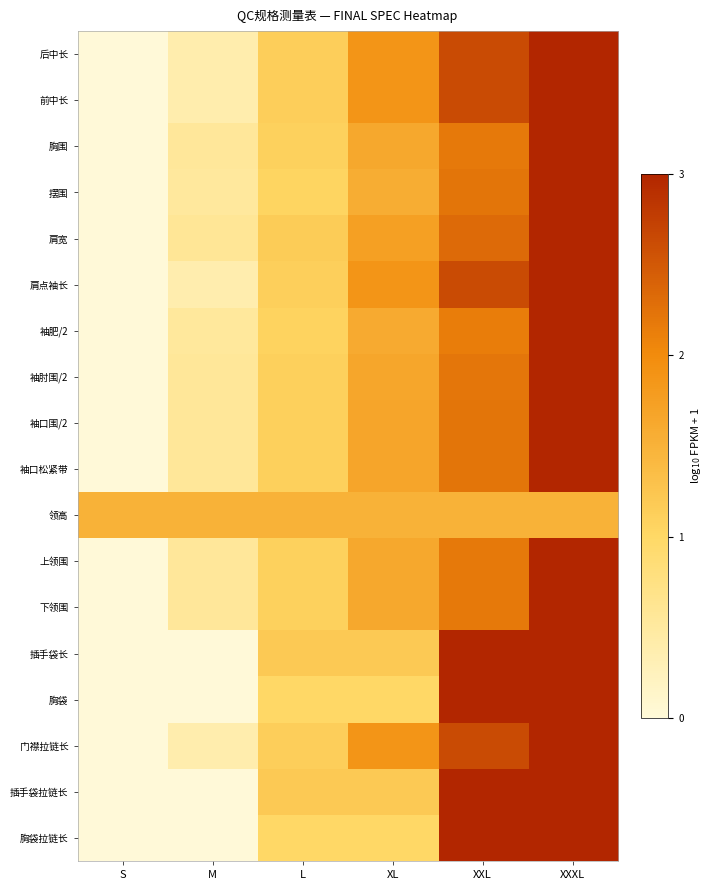

Count the number of categories in the chart.

6